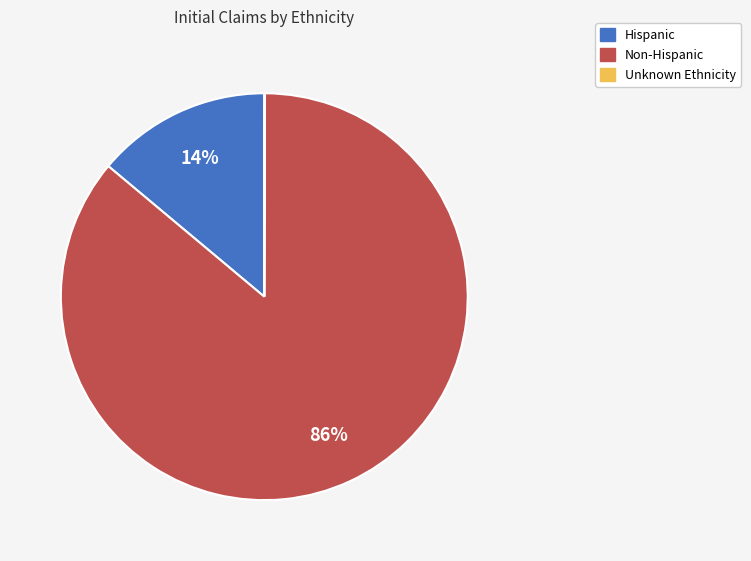

To the nearest percent, what is the difference between the largest and smallest slice percentages?

86%